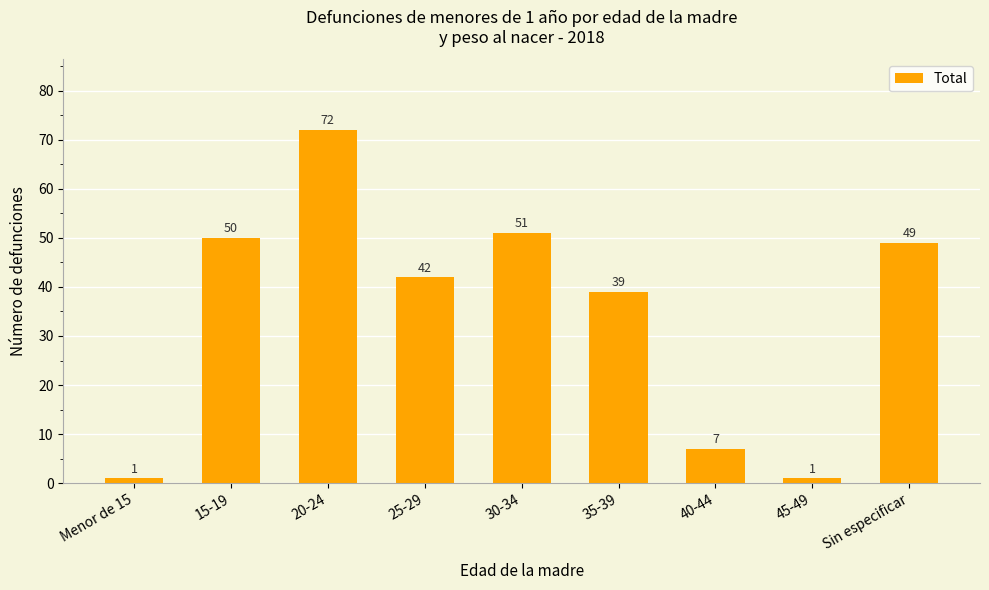

What is the label of the 4th bar from the left?

25-29